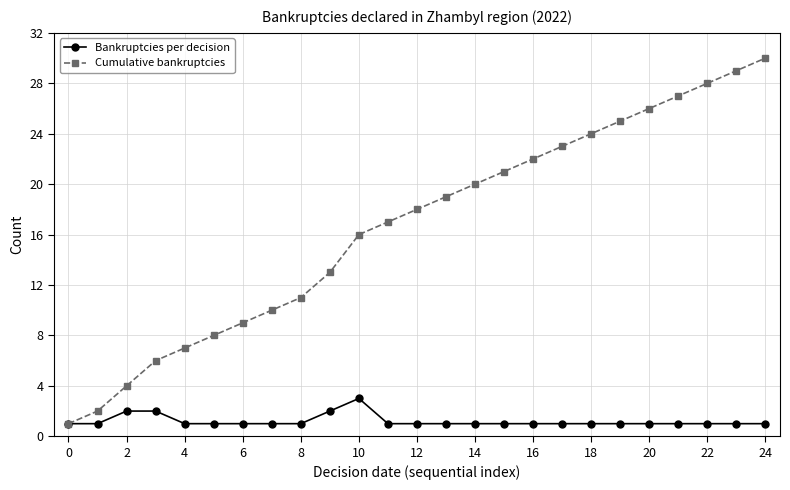

True or false: Cumulative bankruptcies has more than 1 interior local peaks.

False